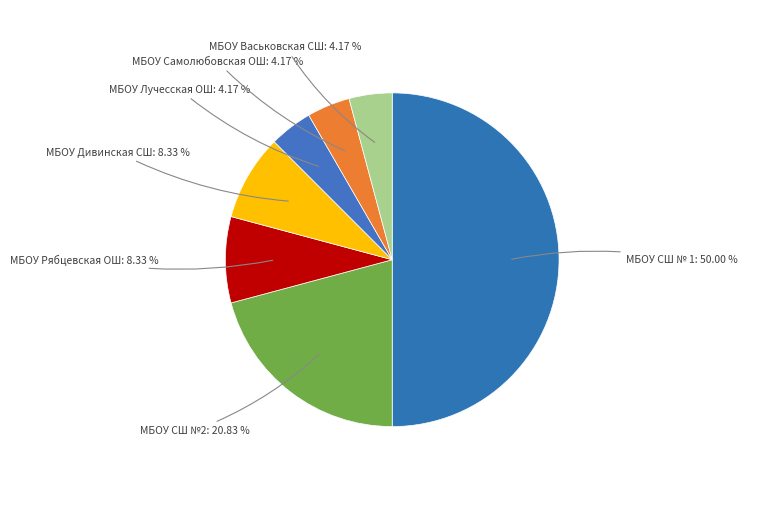

True or false: МБОУ СШ №2 accounts for 28% of the total.

False